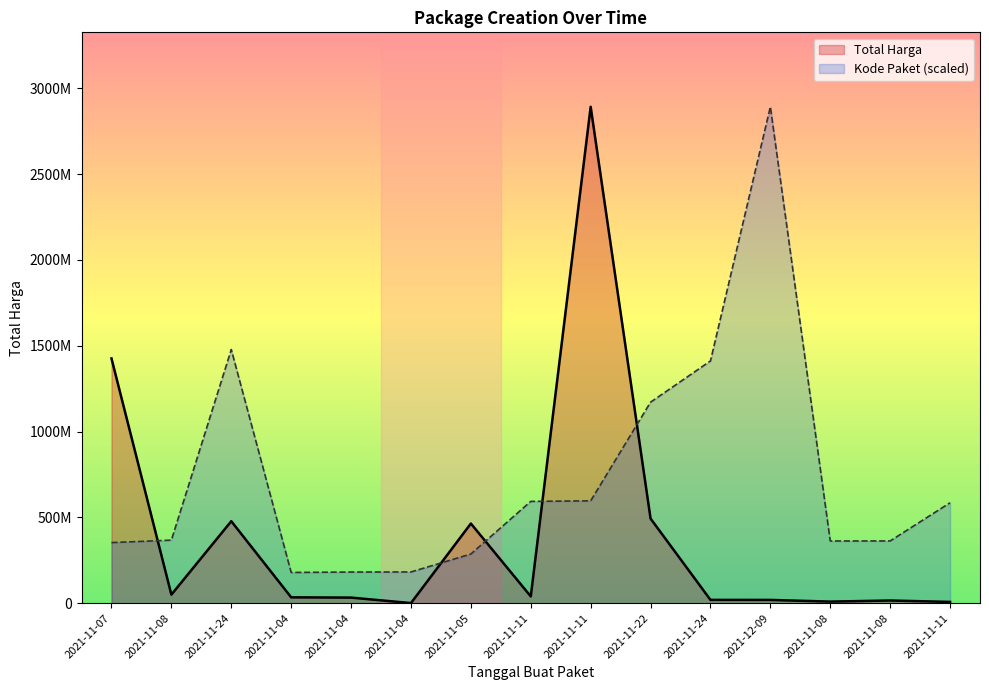

What is the difference between the maximum and second lowest values in the Kode Paket series?

2710761307.7